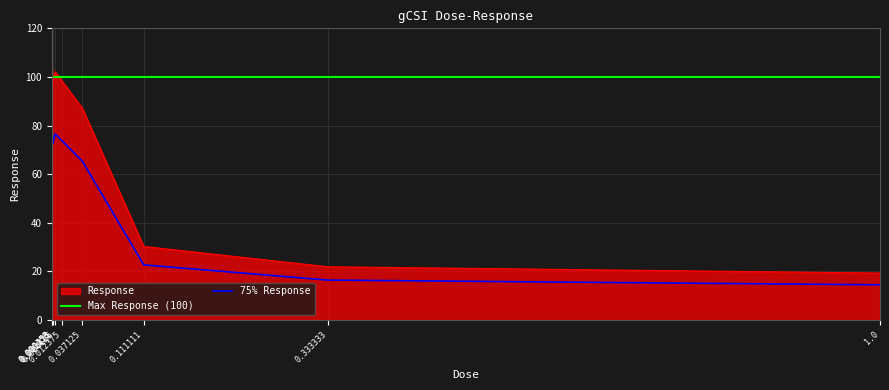

True or false: the data shows 87.1 at 0.037125.

True